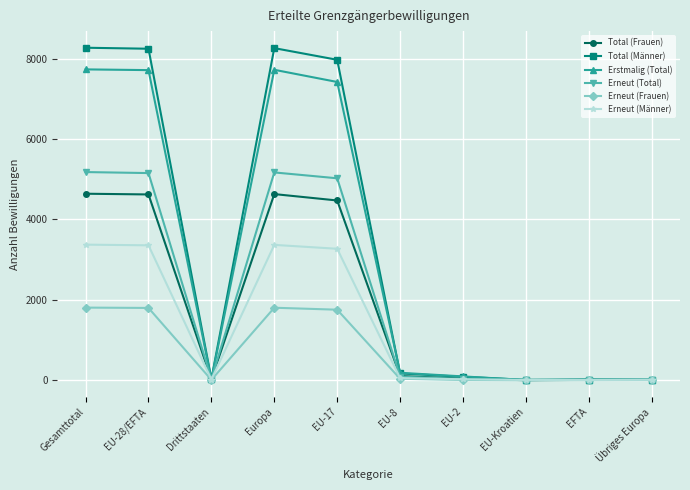

What is the difference between the highest and lowest values at Europa?

6460